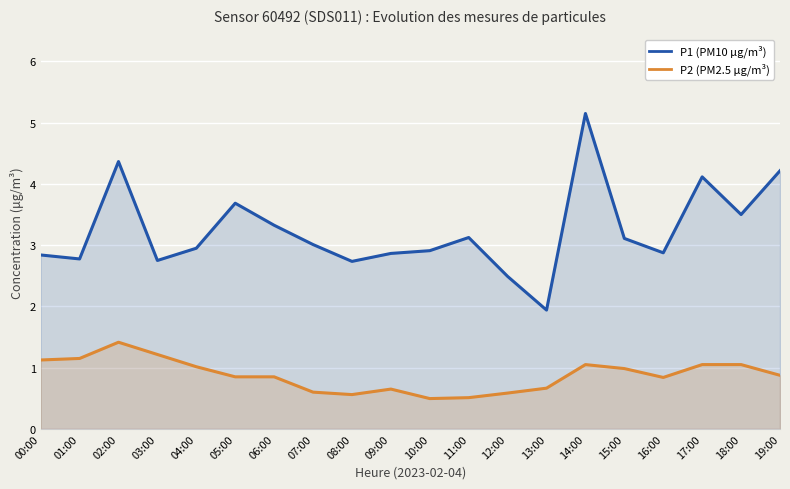

Where is P1 (PM10 µg/m³) nearest to the value 3?

07:00